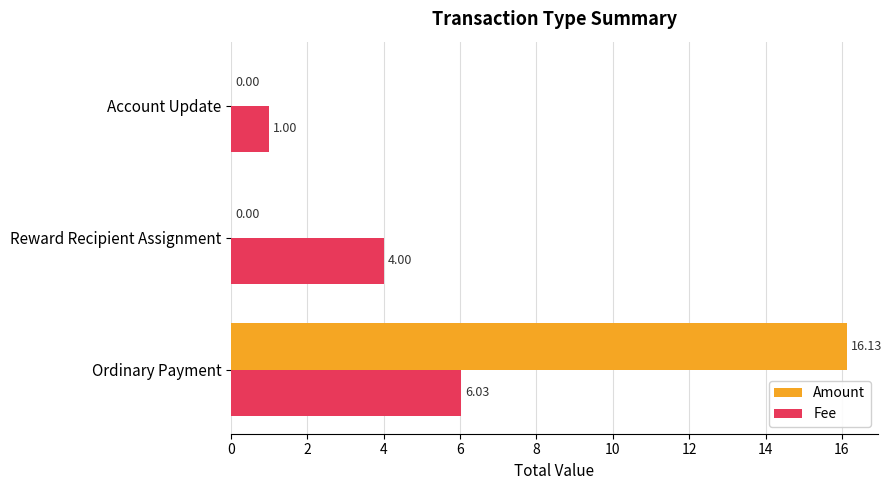

Which category has the highest value in the Amount series?

Ordinary Payment